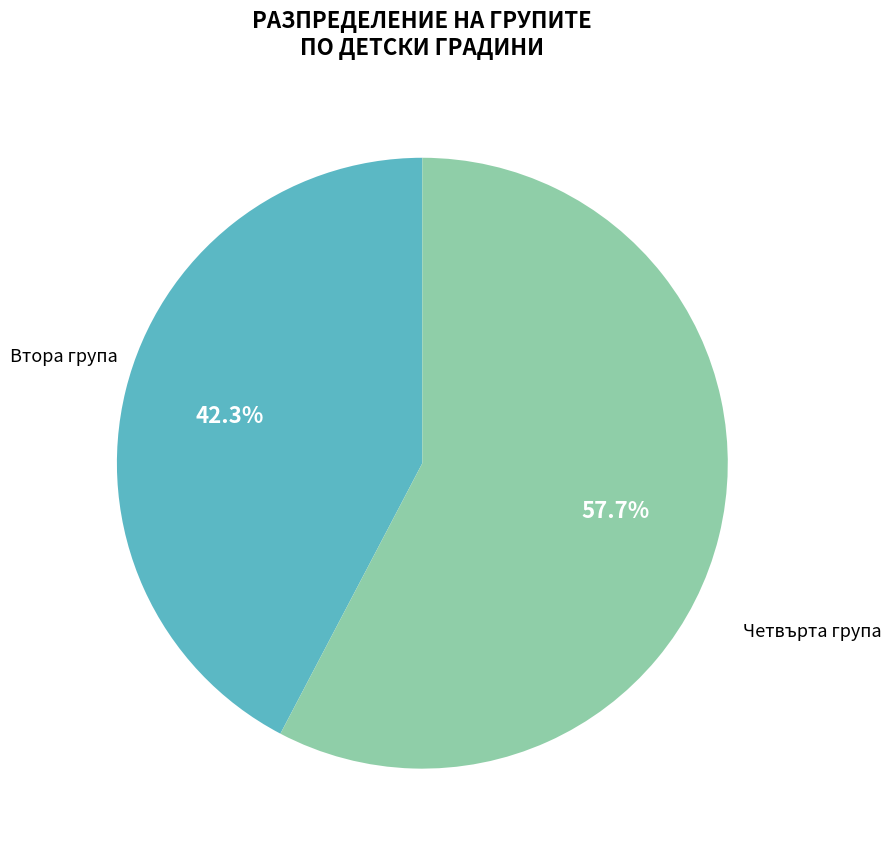

What is the majority slice?

Четвърта група